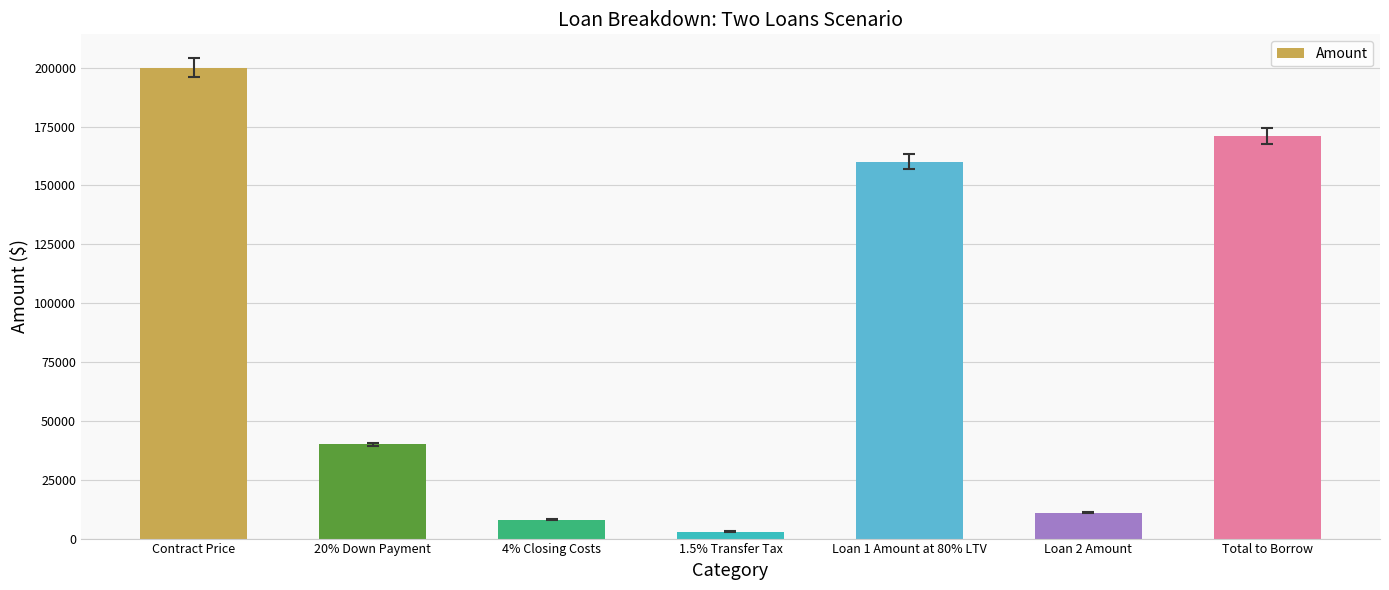

List the labels in order of value, smallest first.

1.5% Transfer Tax, 4% Closing Costs, Loan 2 Amount, 20% Down Payment, Loan 1 Amount at 80% LTV, Total to Borrow, Contract Price